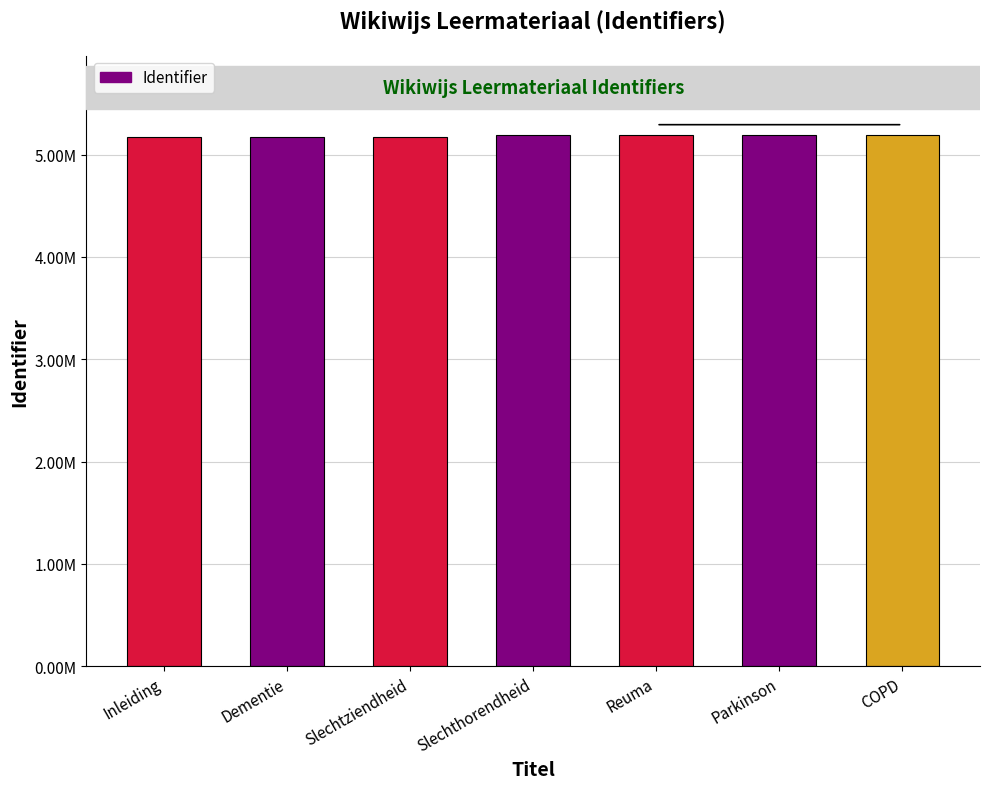

Reading left to right, transcribe all the data shown in this chart.

Inleiding=5172991	Dementie=5173228	Slechtziendheid=5173424	Slechthorendheid=5187853	Reuma=5187858	Parkinson=5187982	COPD=5187991